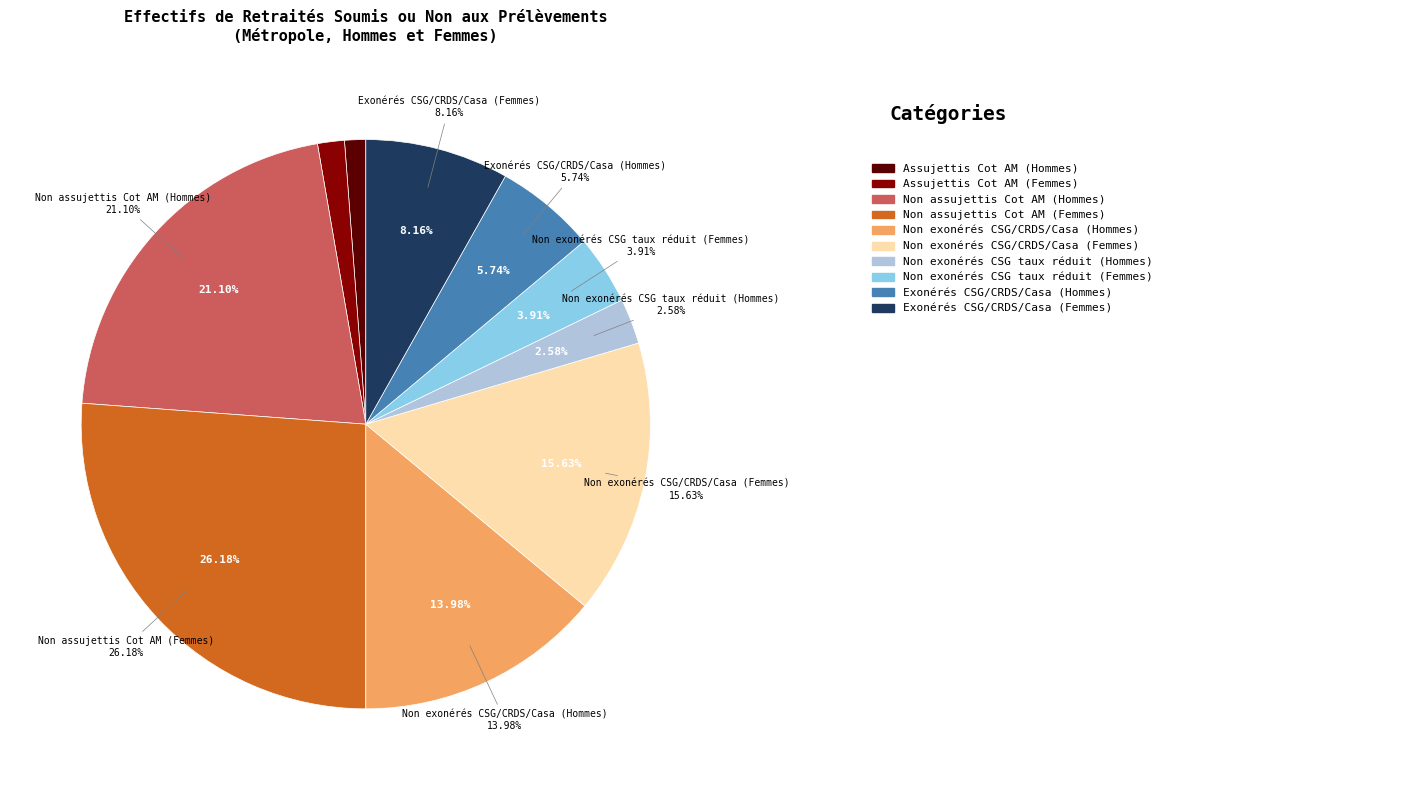

Is the sum of Assujettis Cot AM (Hommes) and Non exonérés CSG/CRDS/Casa (Femmes) greater than half?

No